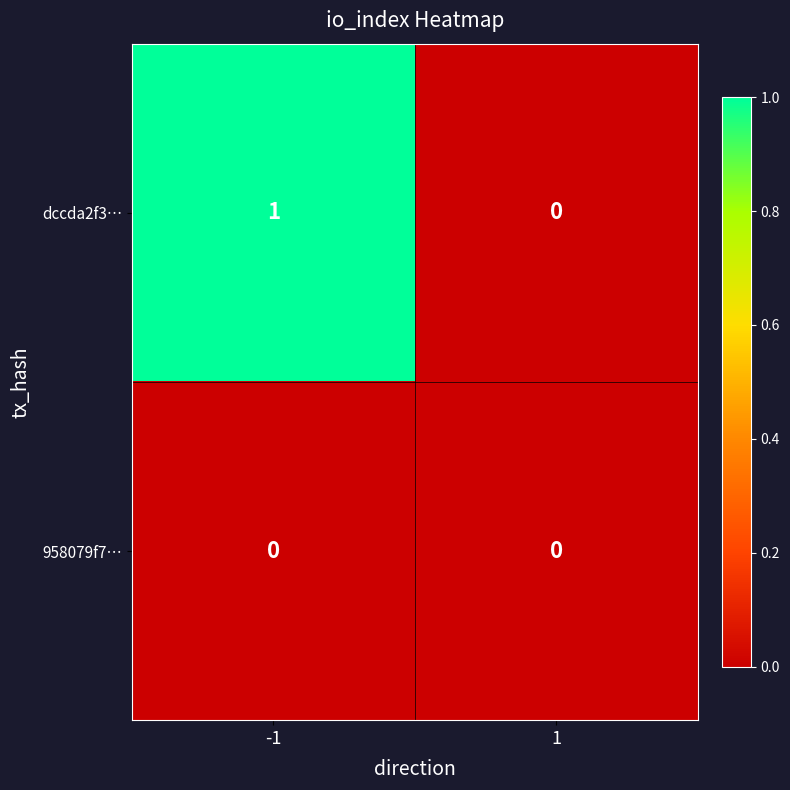

Which series has the largest total across all categories?

dccda2f3…